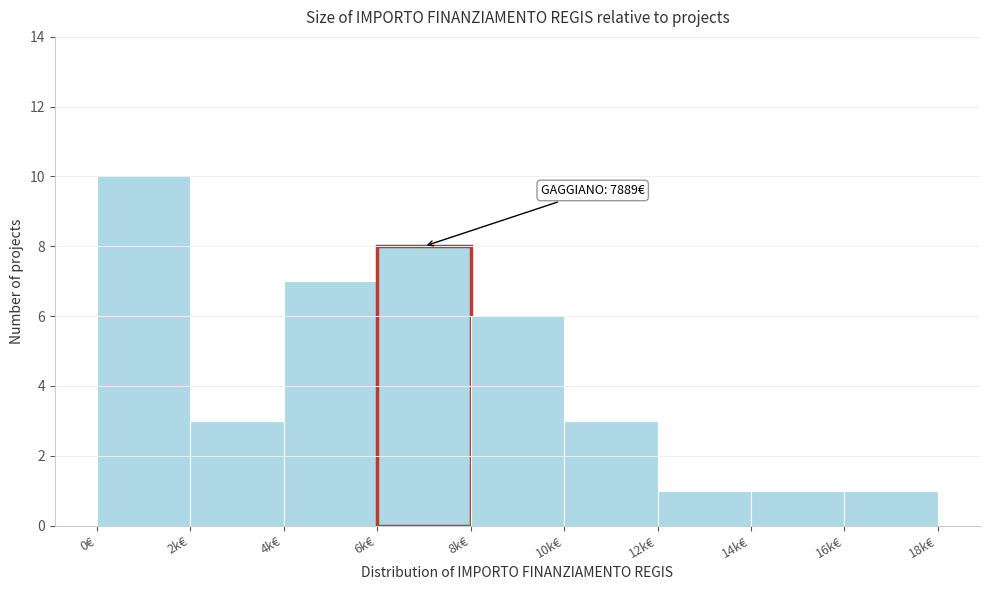

Reading right to left, transcribe all the data shown in this chart.

1	1	1	3	6	8	7	3	10